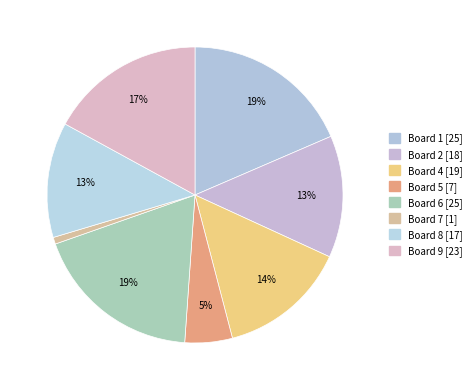

To the nearest percent, what is the average slice percentage?

12%